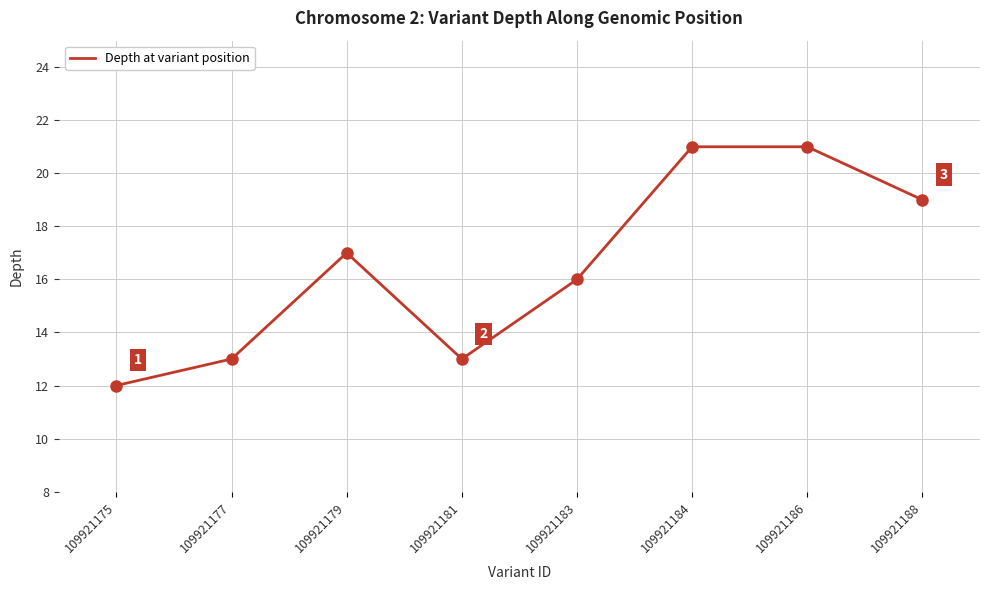

Which label corresponds to the smallest value in the chart?

109921175